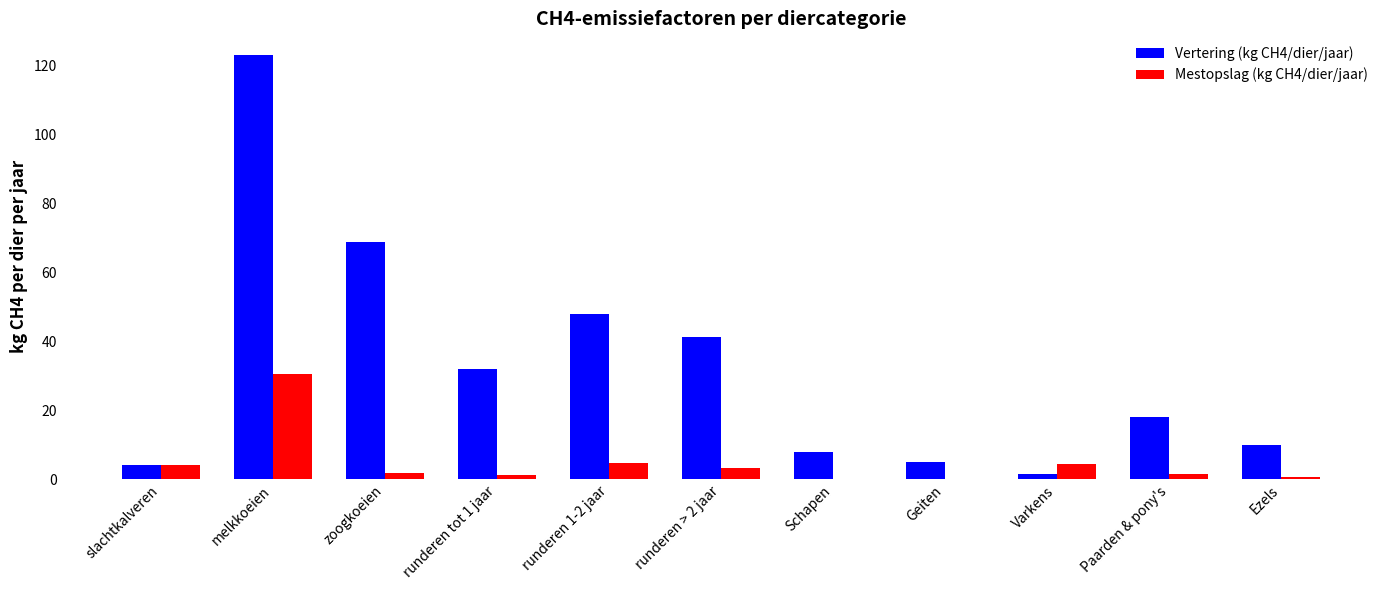

The value of Vertering (kg CH4/dier/jaar) at runderen > 2 jaar is 41.4. True or false?

True